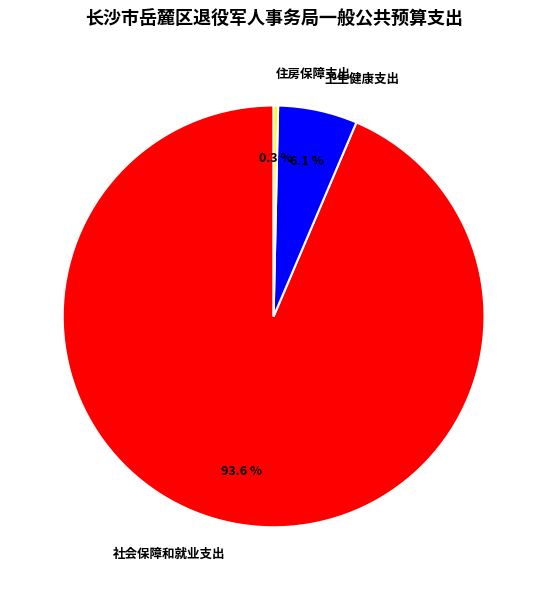

What percentage do 卫生健康支出 and 住房保障支出 together represent?

6.4%